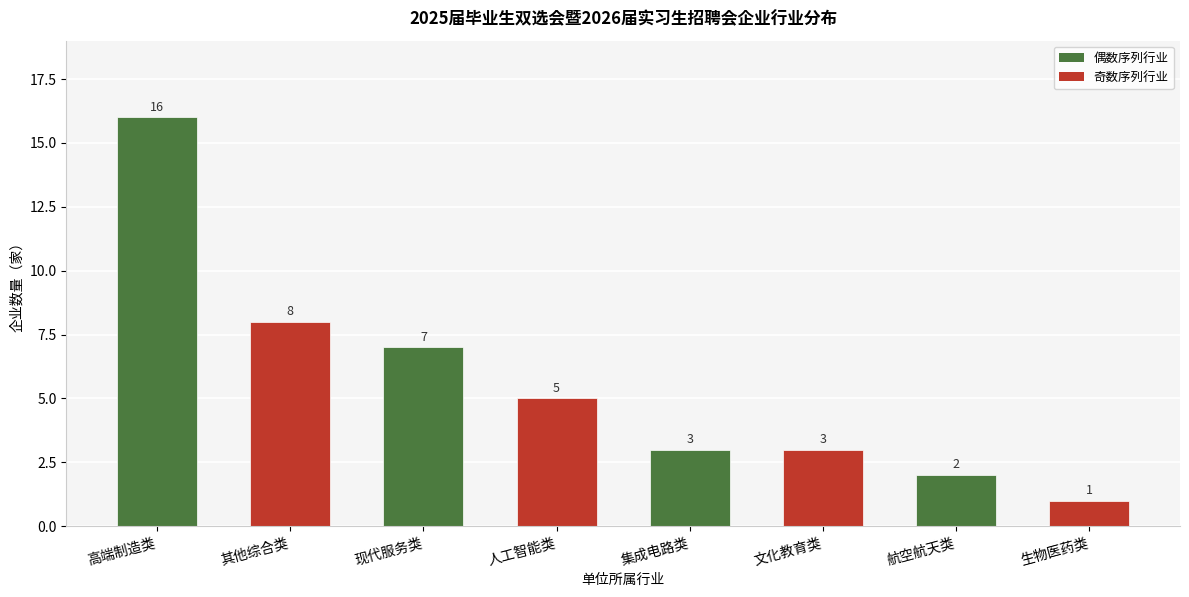

The chart shows a value of 5 at 人工智能类. True or false?

True